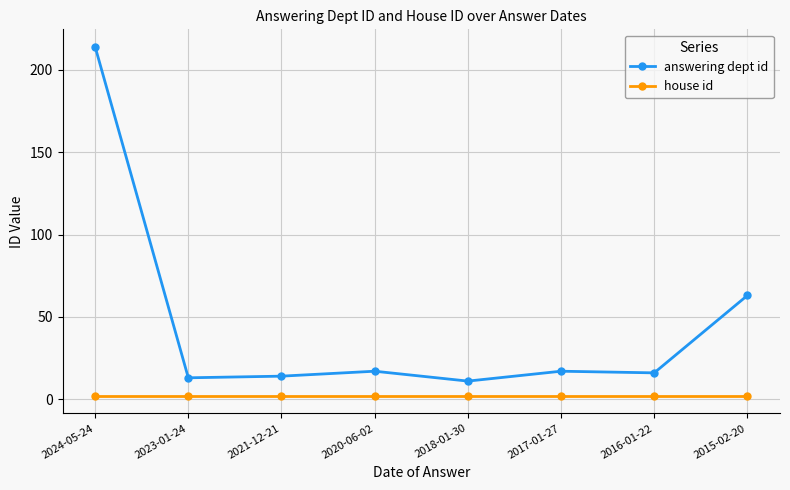

How many lines are shown in the chart?

2